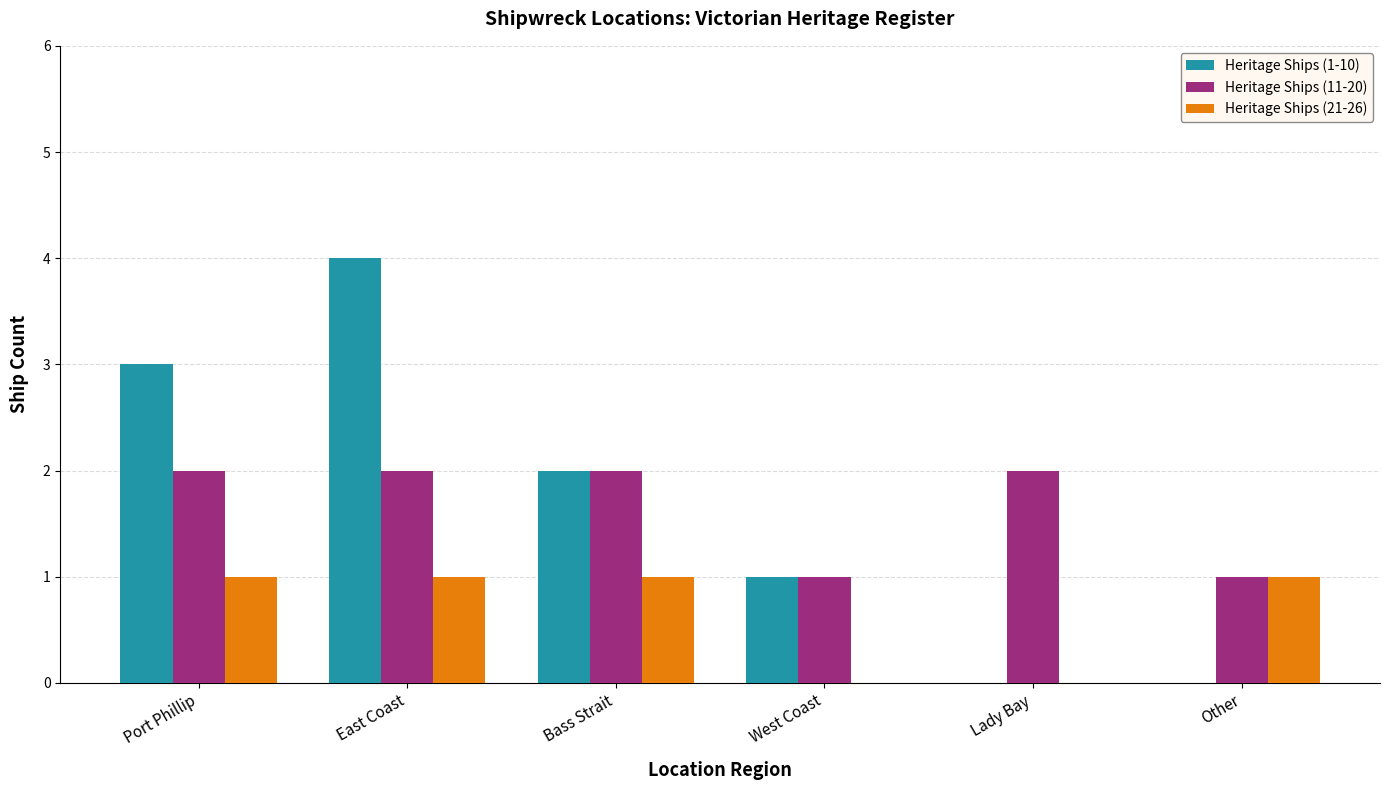

At which category is the sum across all series the highest?

East Coast